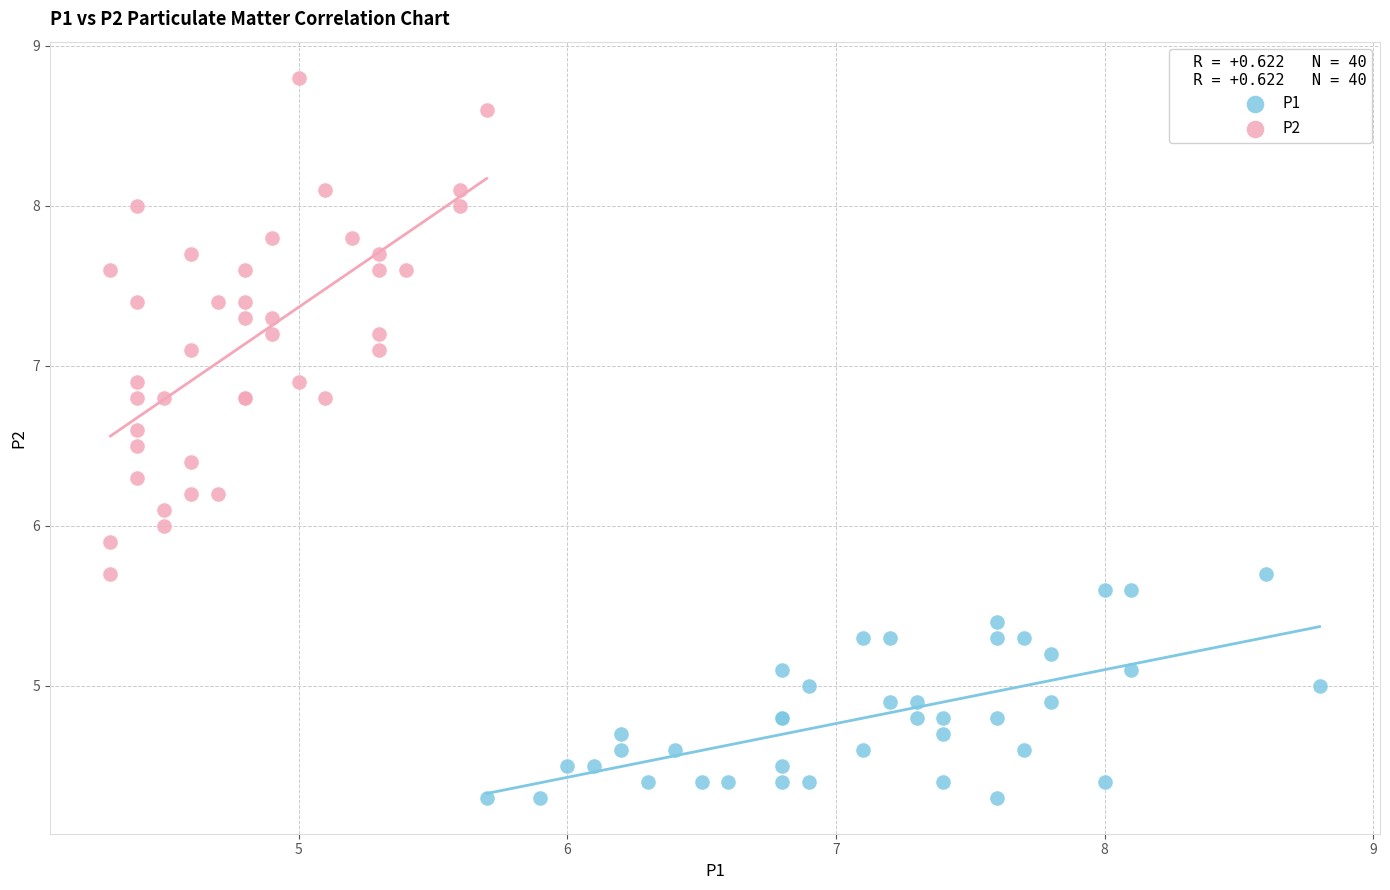

Which series reaches the minimum Y coordinate?

P1